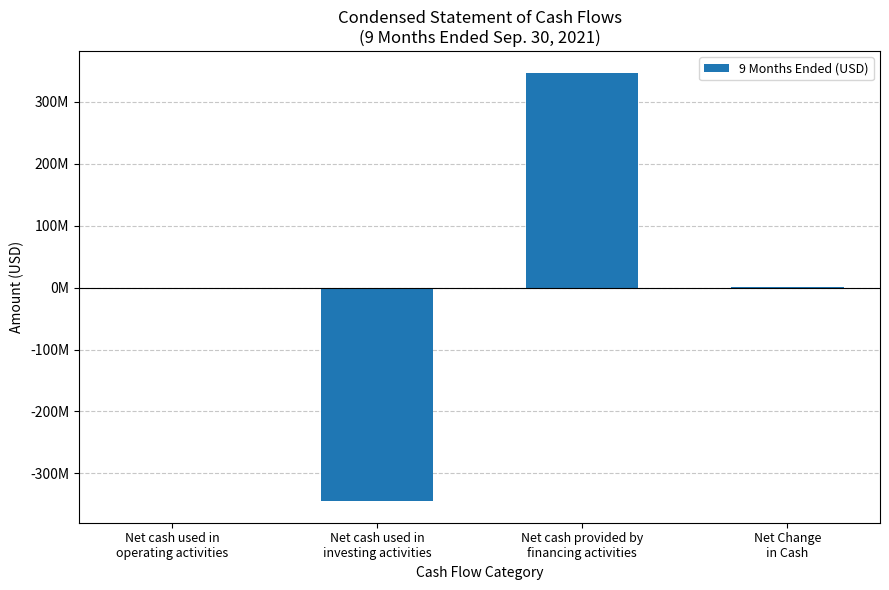

The value at Net cash provided by
financing activities is 515748940. True or false?

False